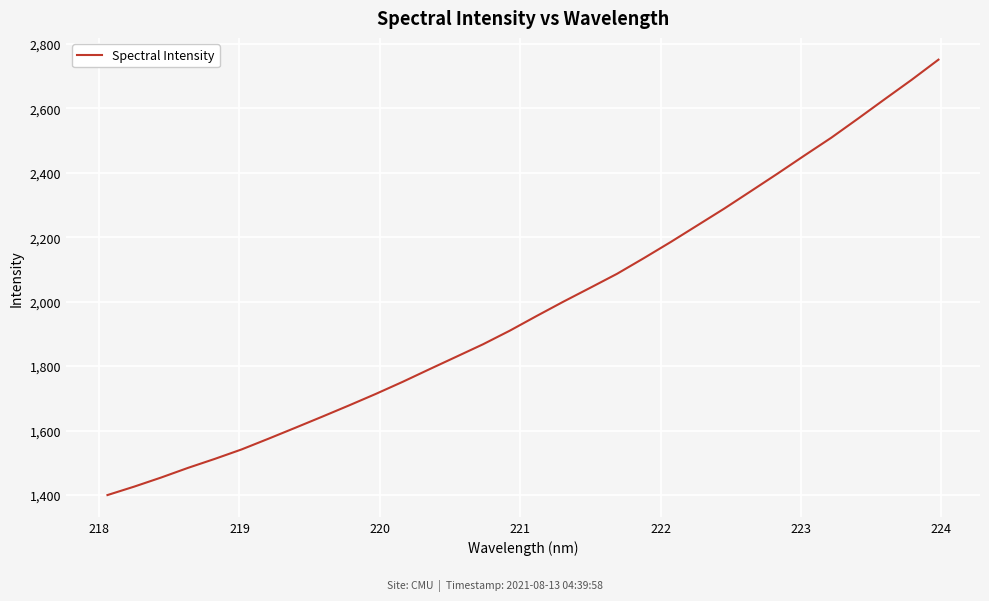

True or false: there are more than 0 points higher than both neighbors.

False